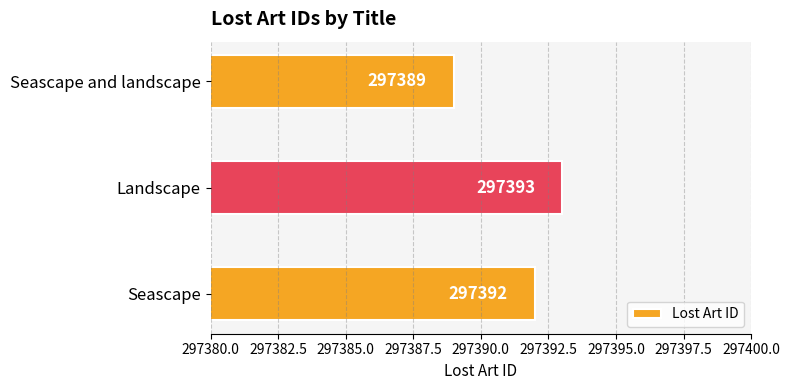

Does the chart contain any negative values?

No